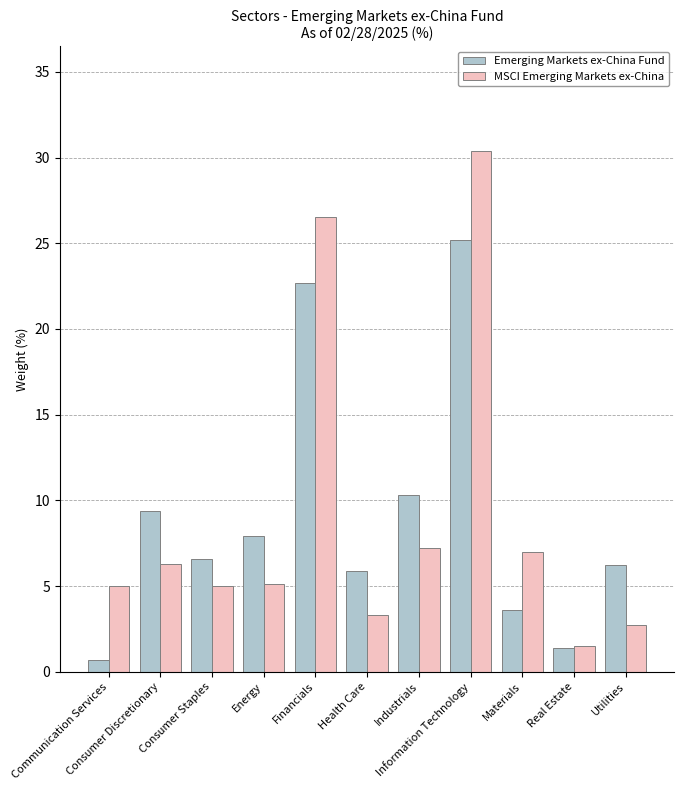

What are all the series names shown in the legend?

Emerging Markets ex-China Fund, MSCI Emerging Markets ex-China